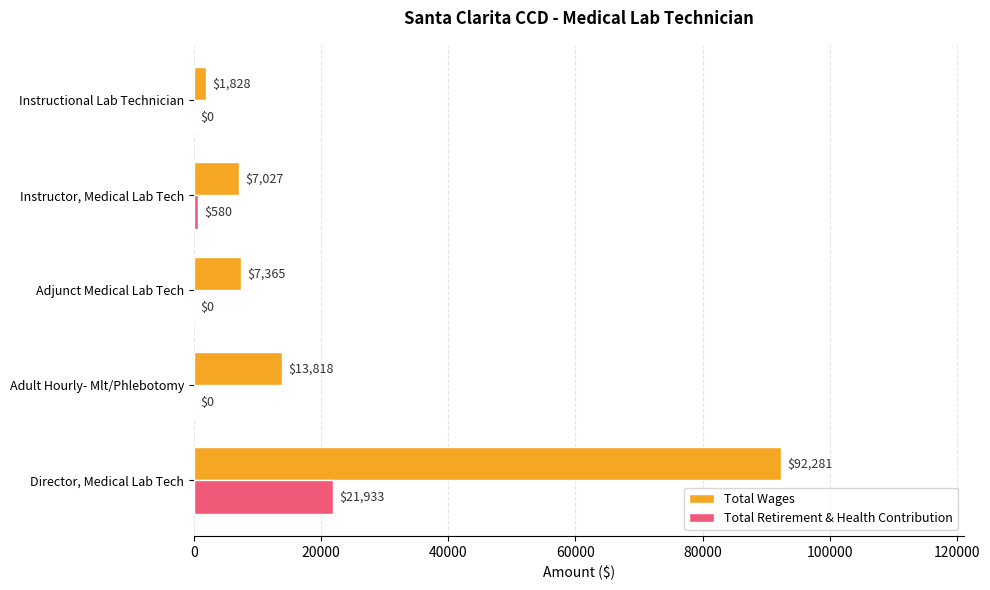

At which category is the sum across all series the highest?

Director, Medical Lab Tech